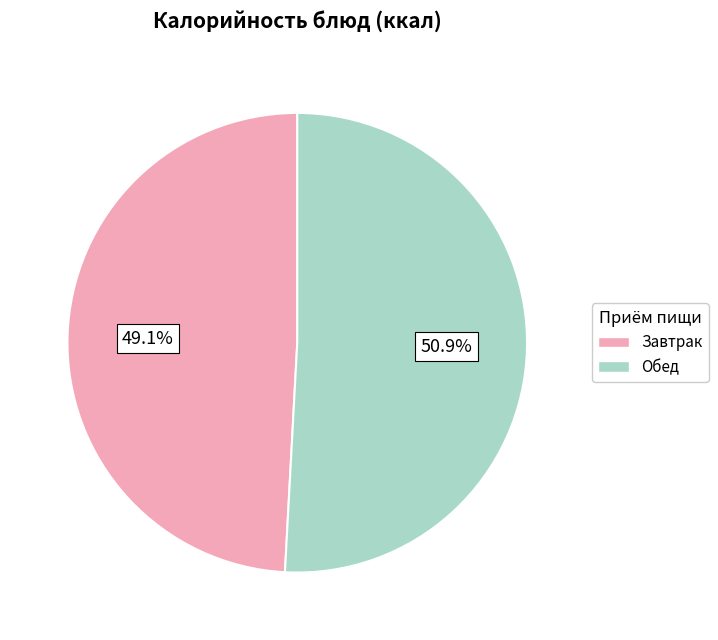

Is there any slice that represents more than half of the pie?

Yes